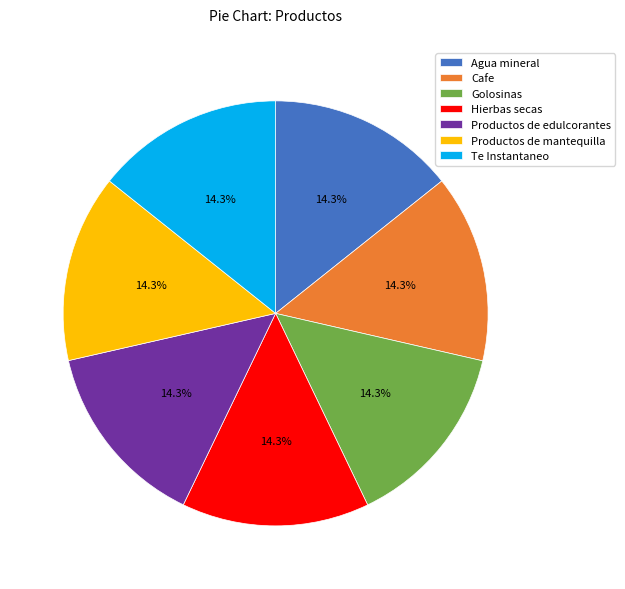

True or false: Te Instantaneo accounts for 26% of the total.

False